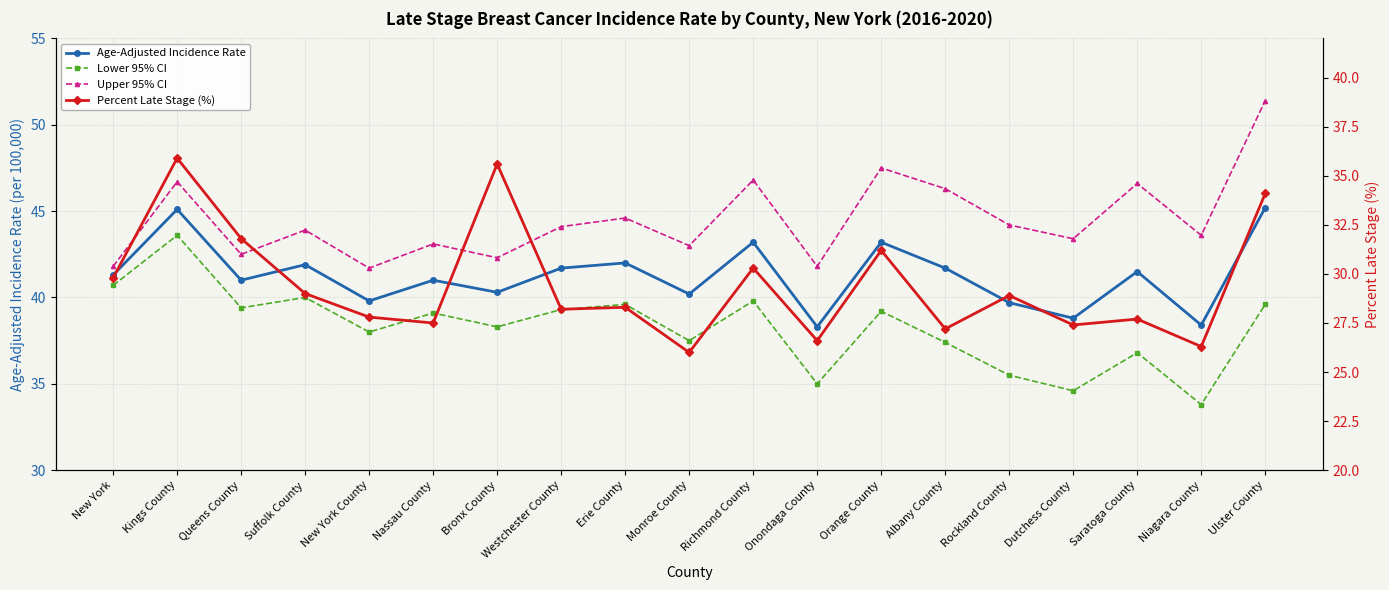

True or false: Upper 95% CI and Percent Late Stage (%) intersect in this chart.

False